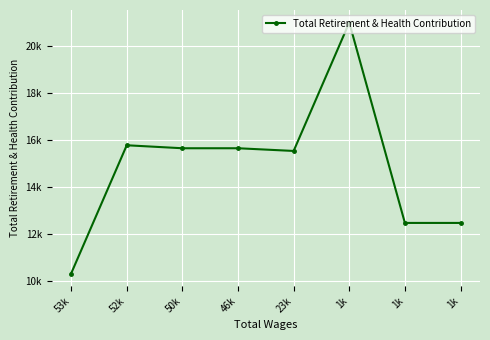

What is the sum of all values?

119018